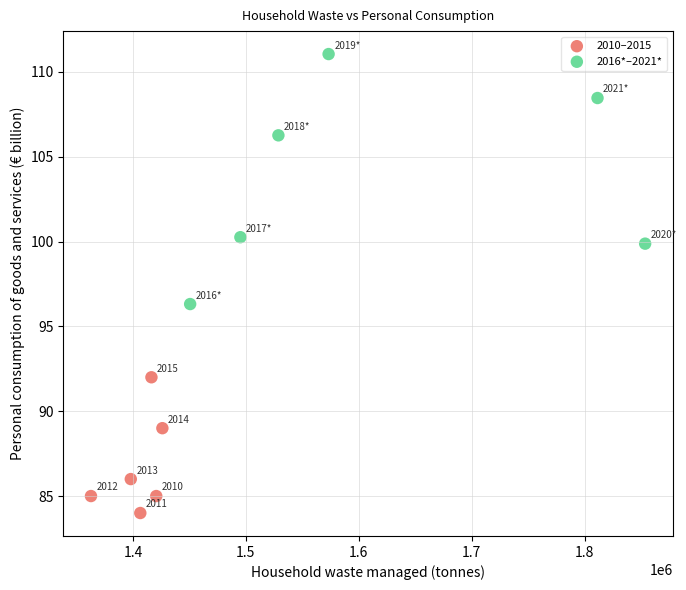

Which series contains the highest Y value?

2016*–2021*